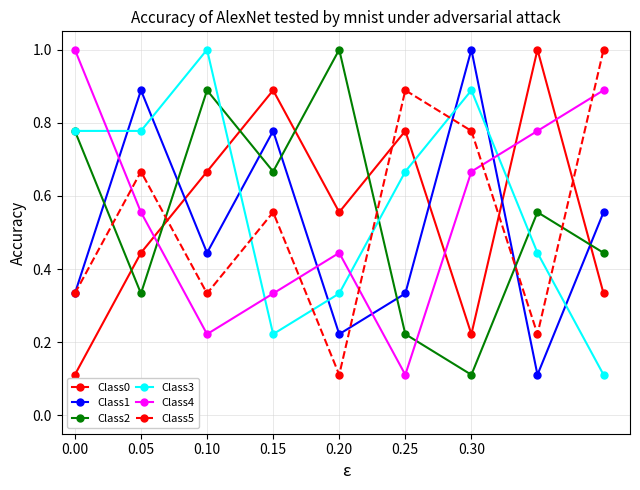

What is the maximum value shown in the chart?

1.0